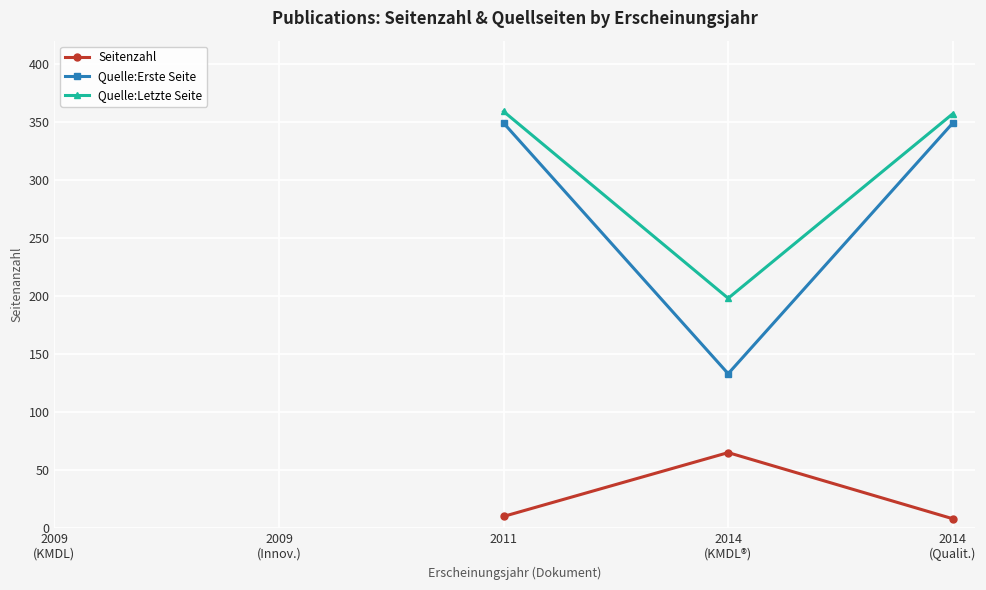

True or false: Seitenzahl and Quelle:Letzte Seite cross at least once.

False